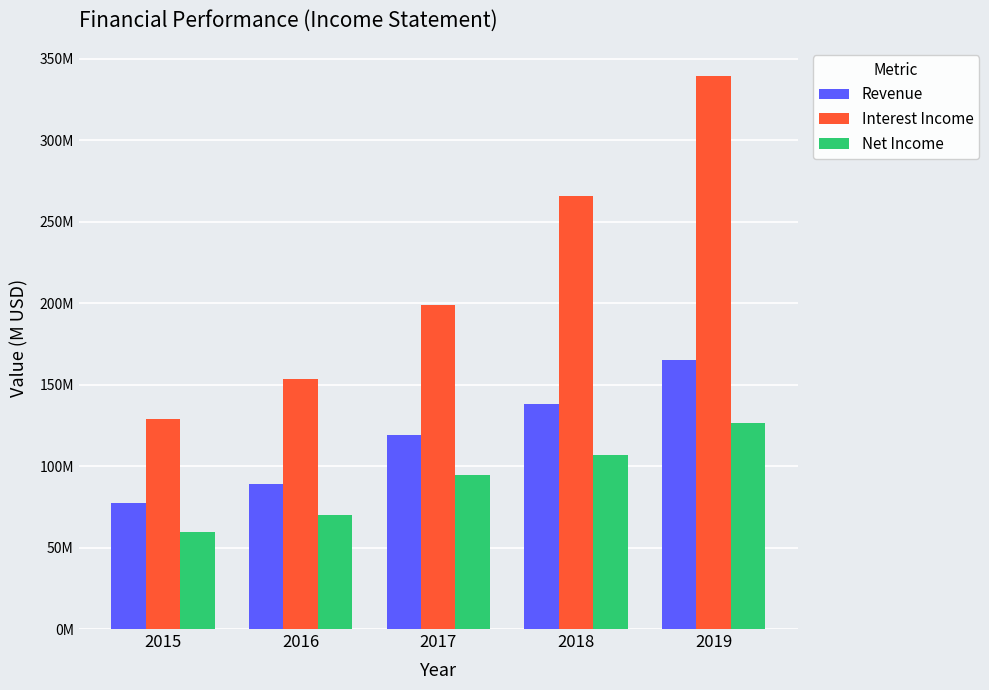

What are all the series names shown in the legend?

Revenue, Interest Income, Net Income